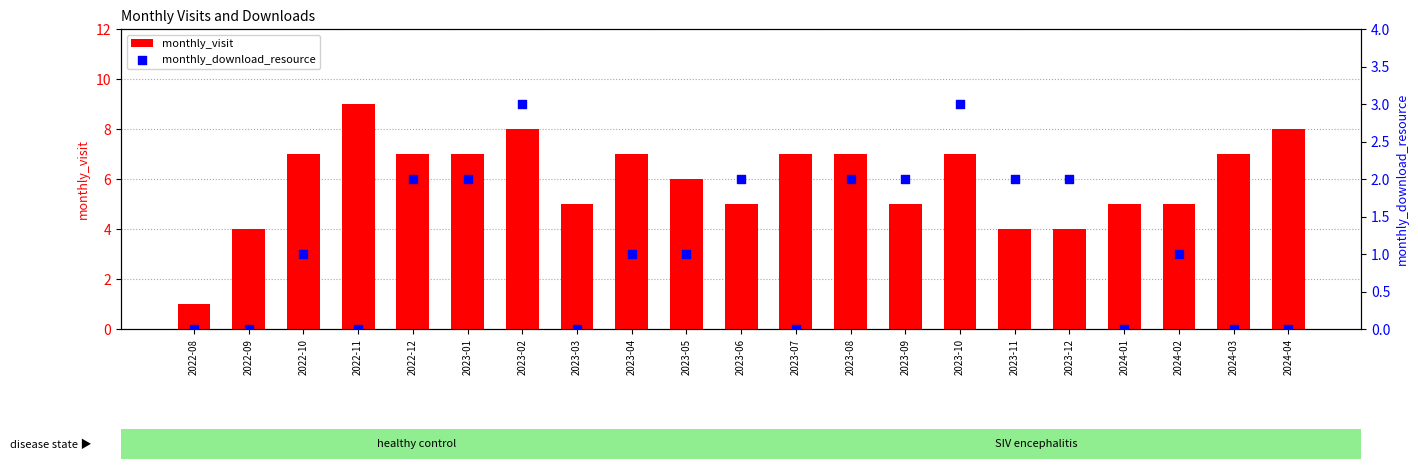

Which series has the largest Y range (max minus min)?

monthly_visit